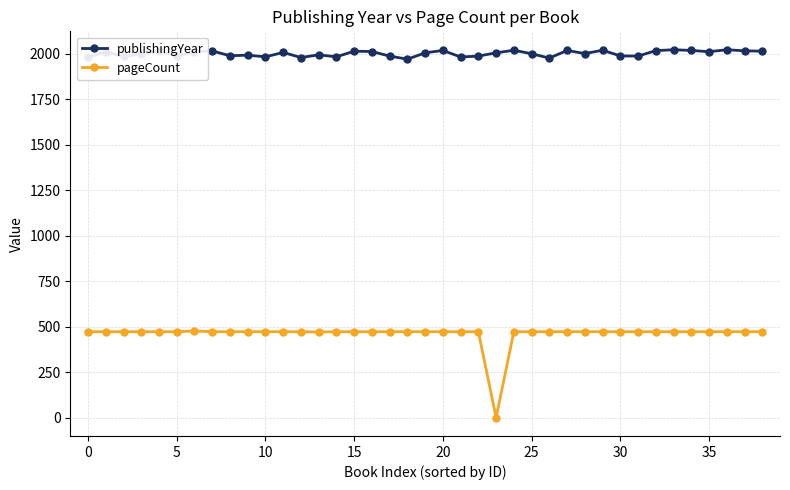

At how many categories does at least one series exceed 421?

39